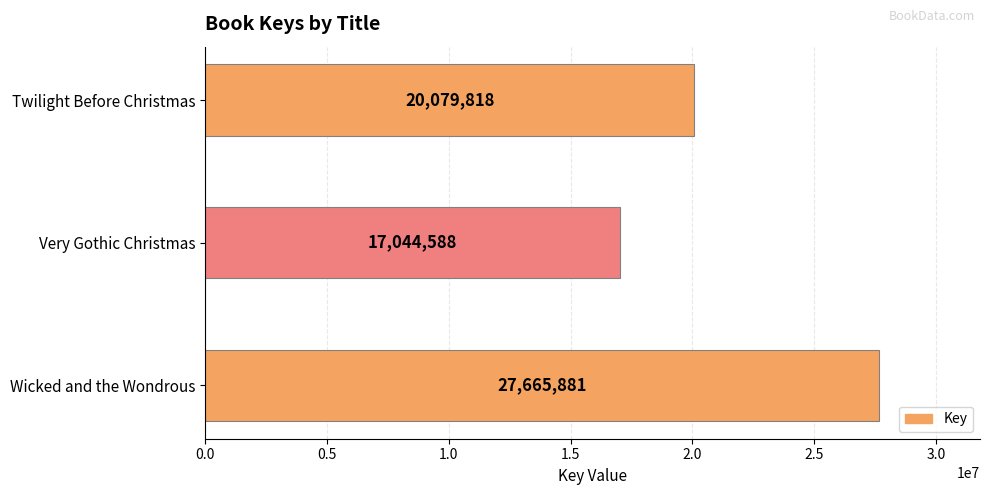

At which category does the chart reach its peak across all series?

Wicked and the Wondrous